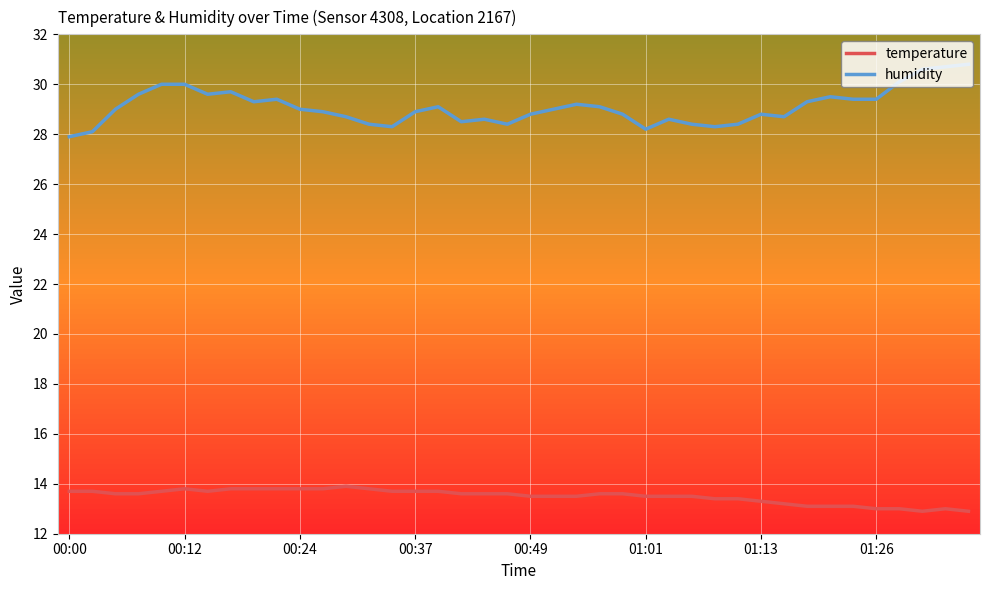

Which series has the largest total across all categories?

humidity